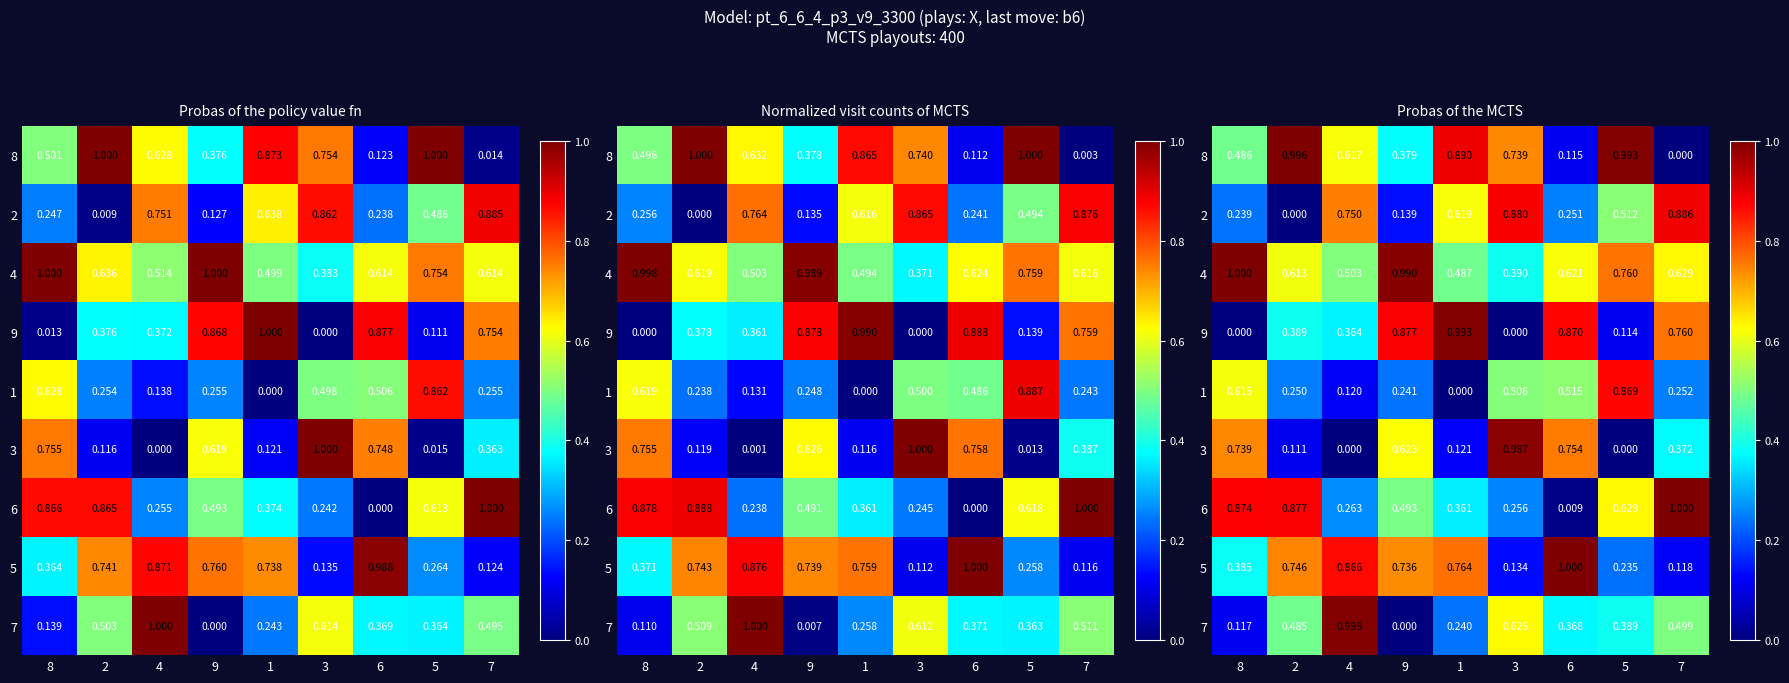

Between 1 and 2, which is larger?

2